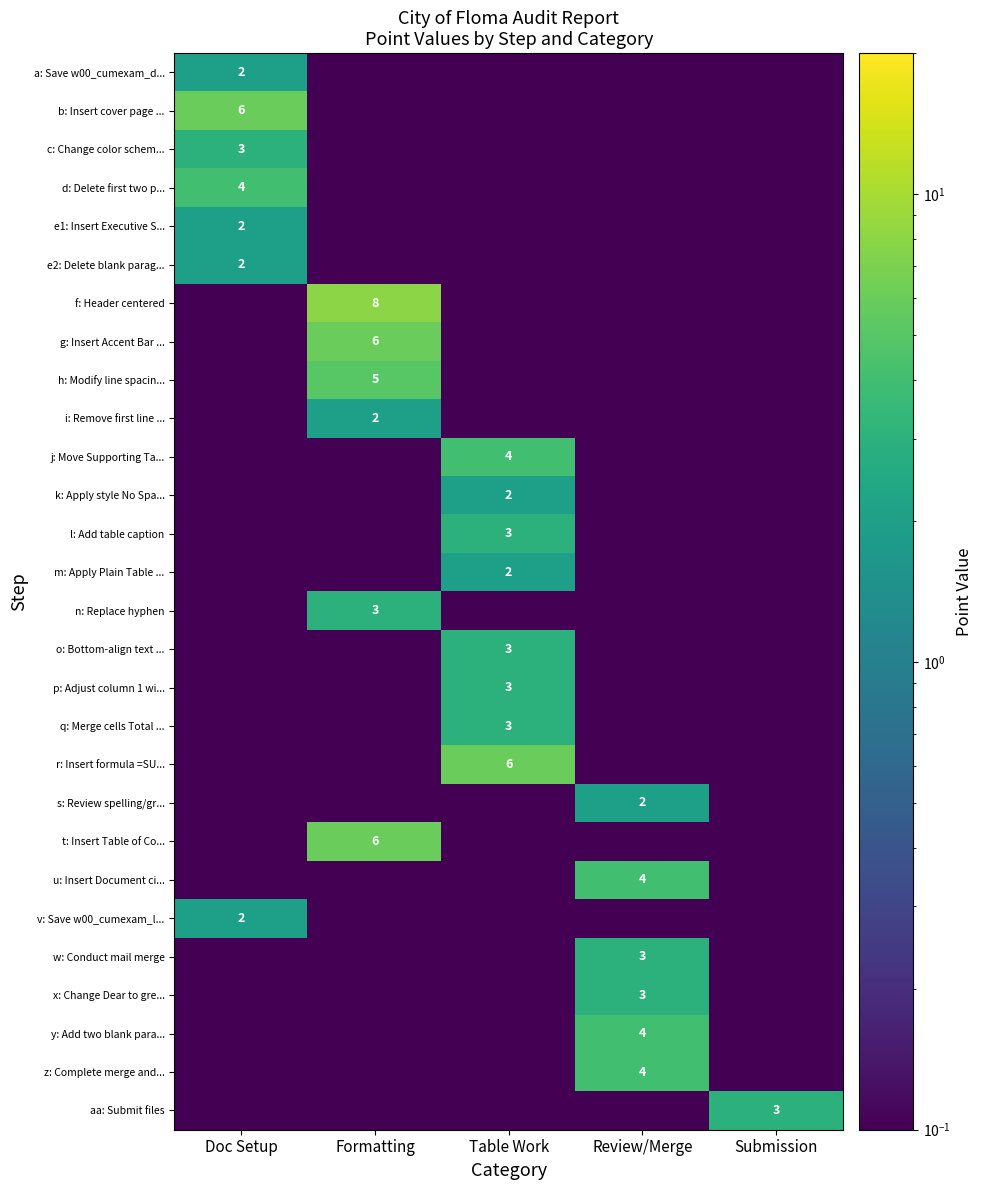

Which category has the lowest value across all series?

Formatting